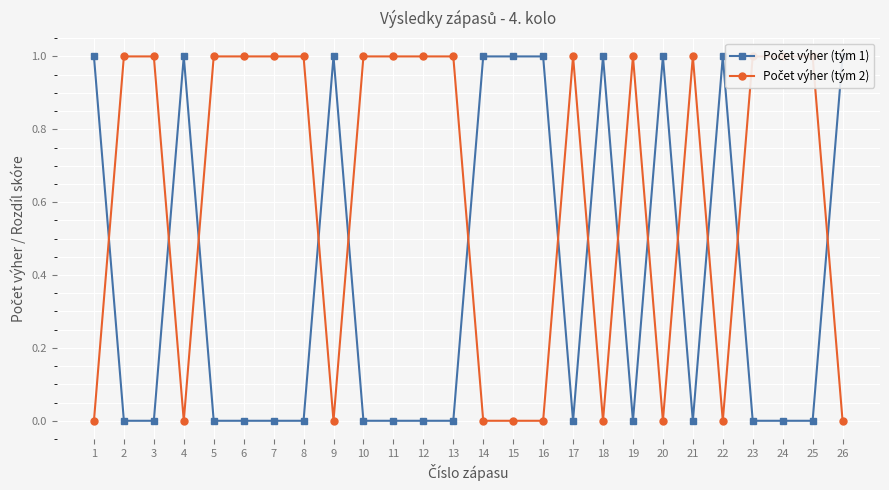

True or false: Počet výher (tým 1) has more than 0 points higher than both neighbors.

True